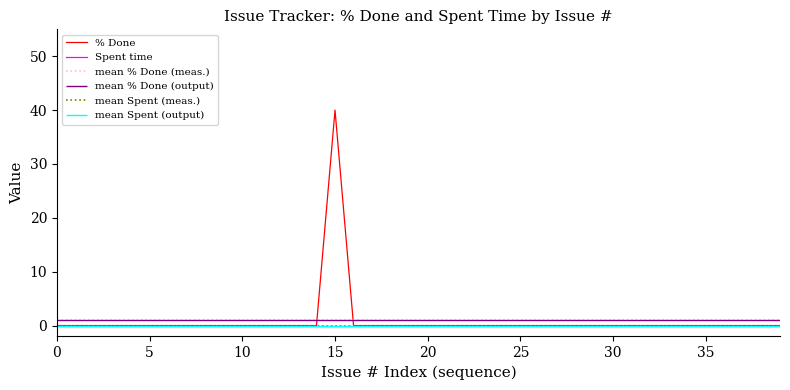

True or false: Spent time and % Done intersect in this chart.

False